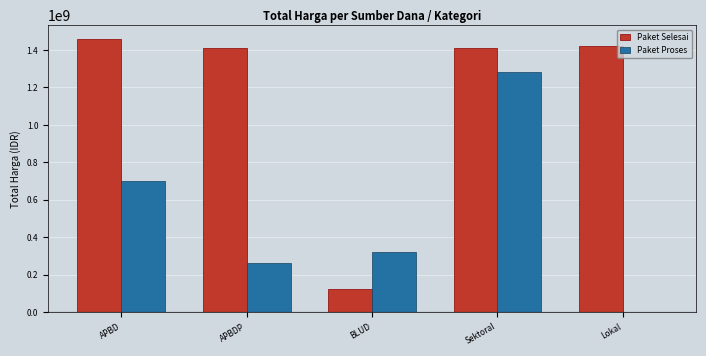

Is the value of Paket Selesai at APBDP greater than the value of Paket Proses at APBDP?

Yes